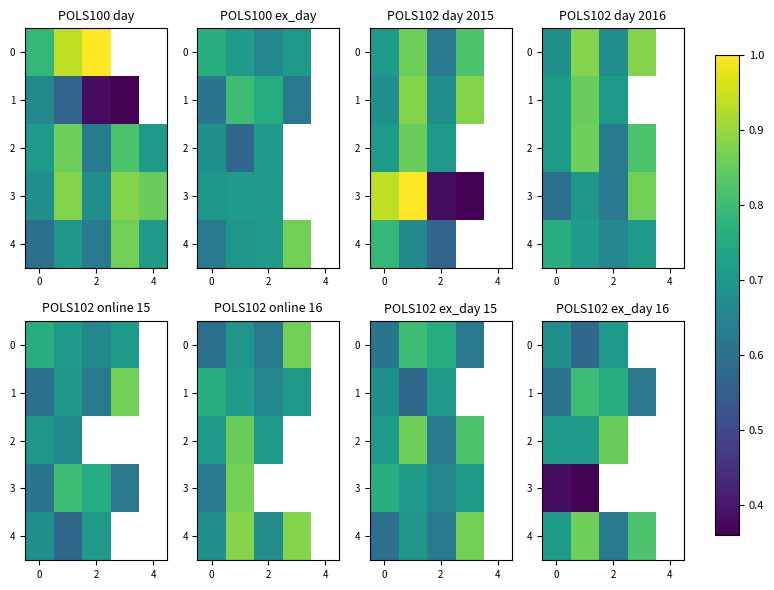

How many data points in 0 are above 0?

3